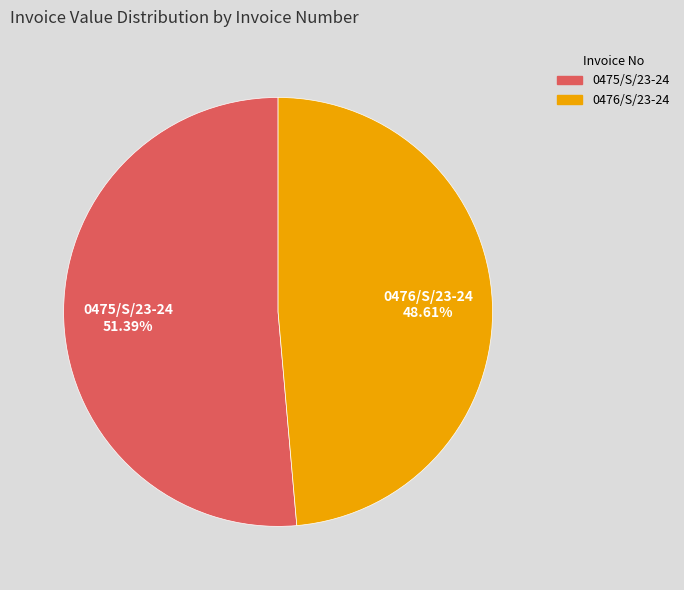

How many slices are in this pie chart?

2